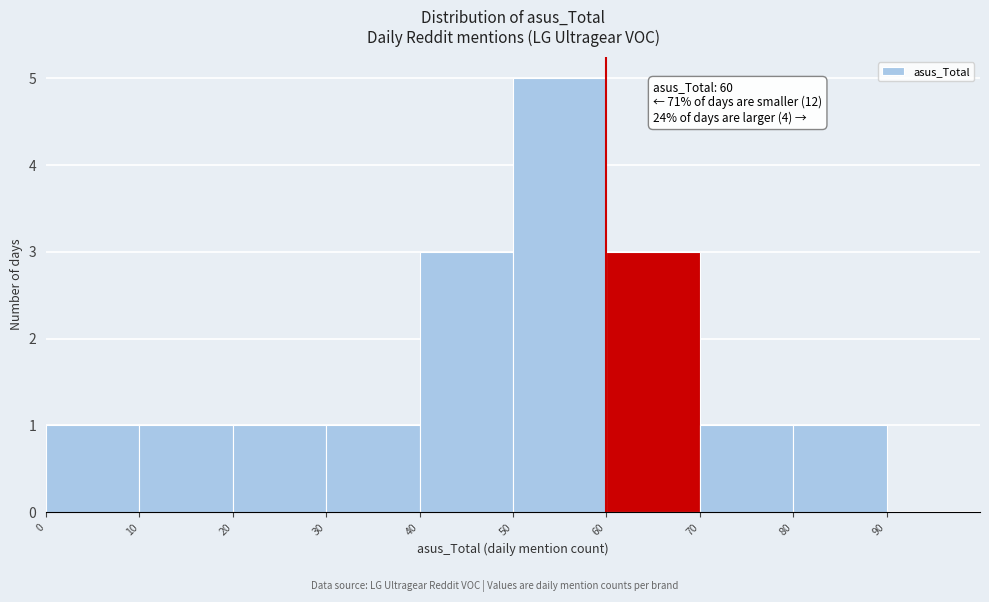

Which range on the x-axis has the tallest bar?

50 to 60